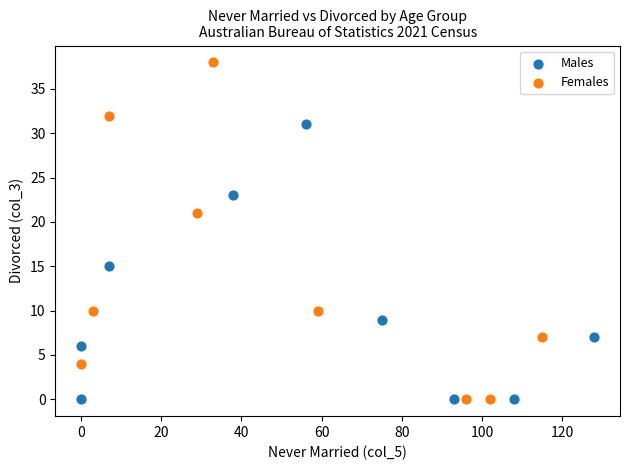

Which series has the largest Y range (max minus min)?

Females